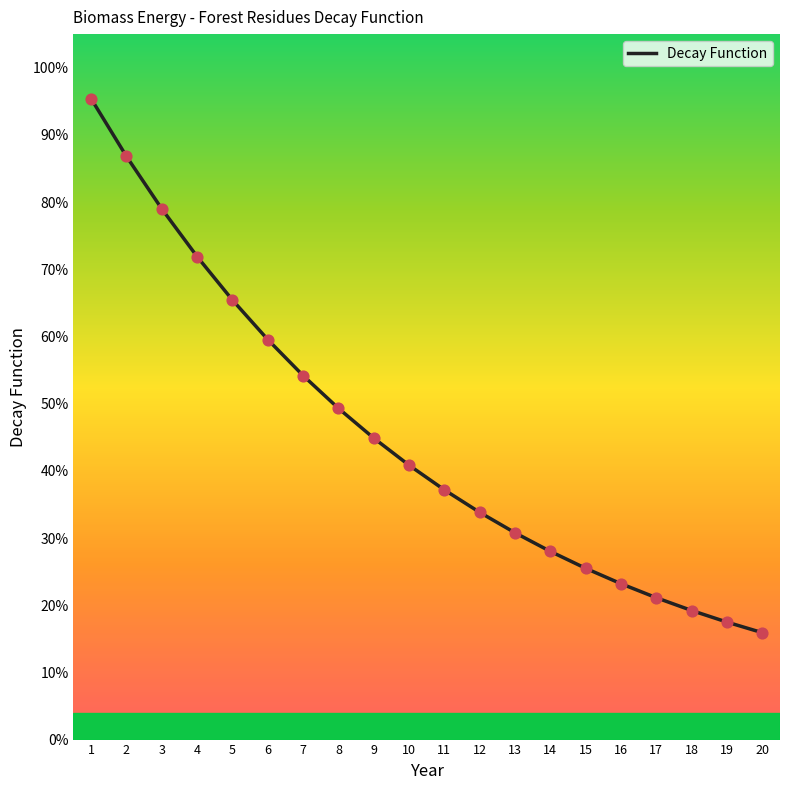

Is this an area chart (filled region under the line)?

No